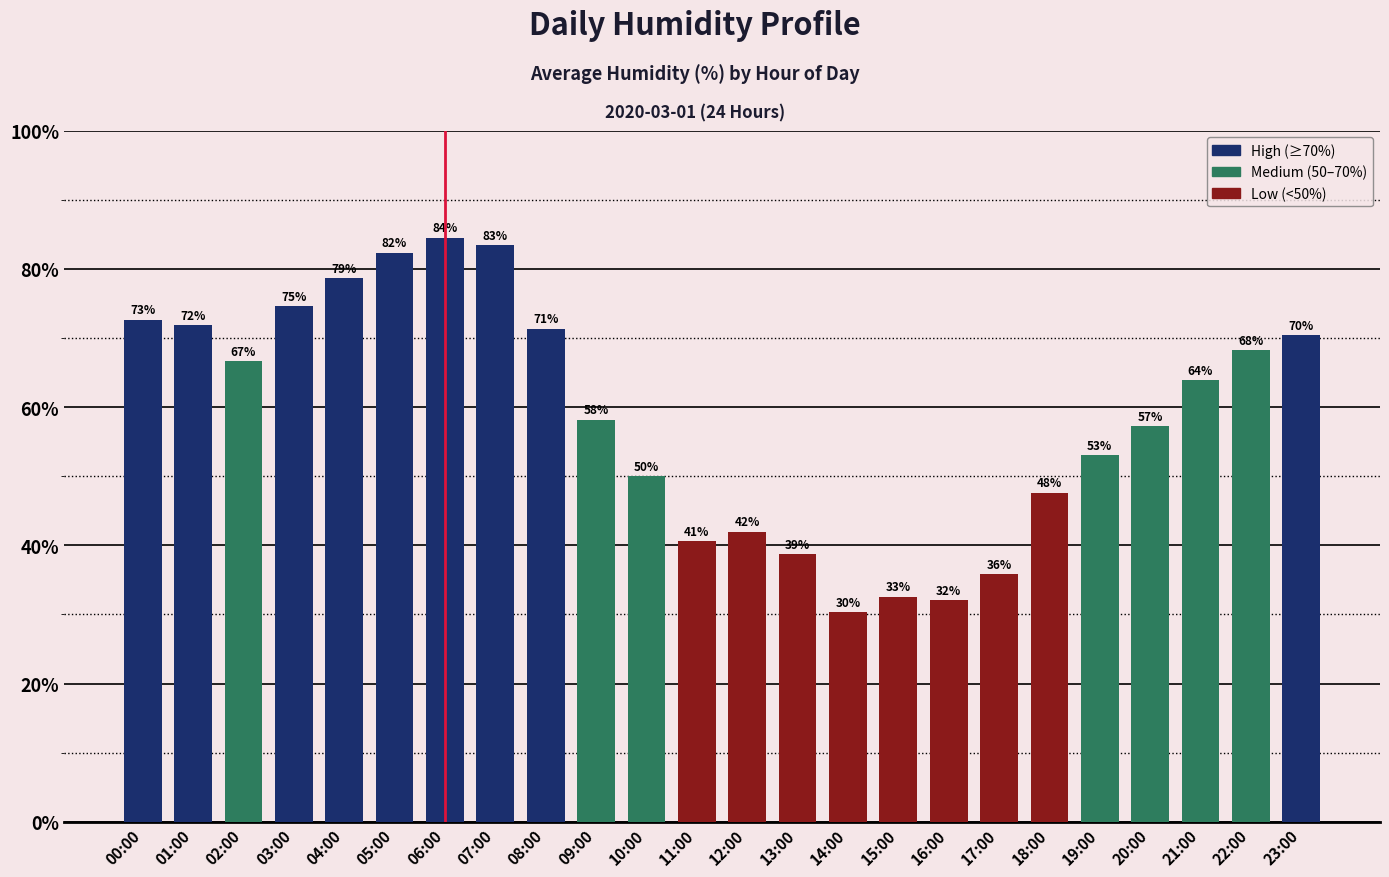

What is the sum of all values?

1406.3